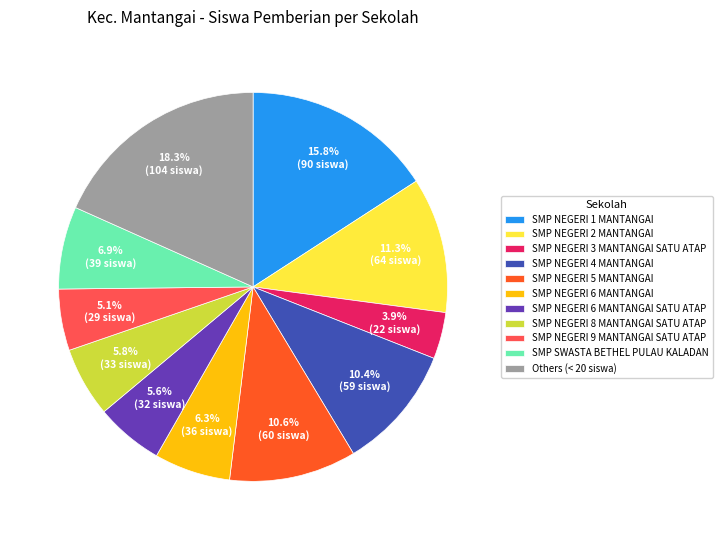

The SMP NEGERI 2 MANTANGAI slice represents 11% of the pie. True or false?

True